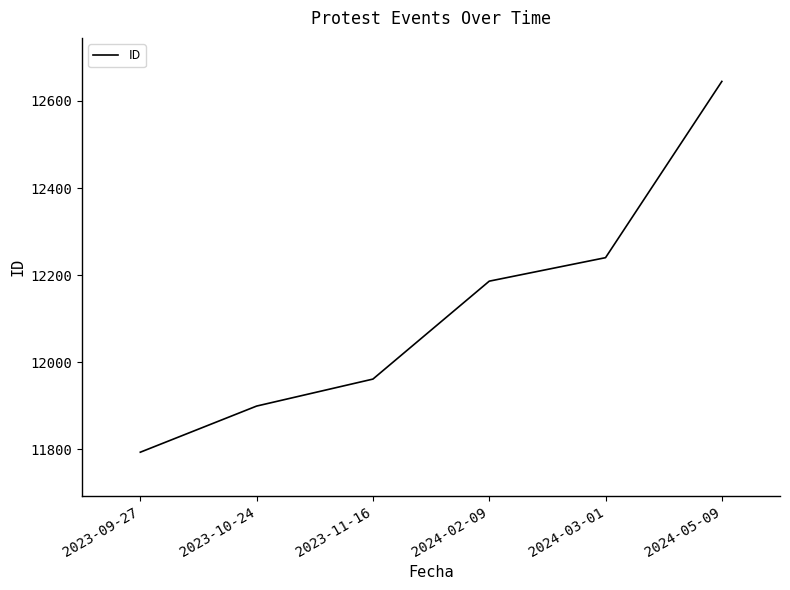

What is the change in value from 2023-09-27 to 2024-05-09?

+852